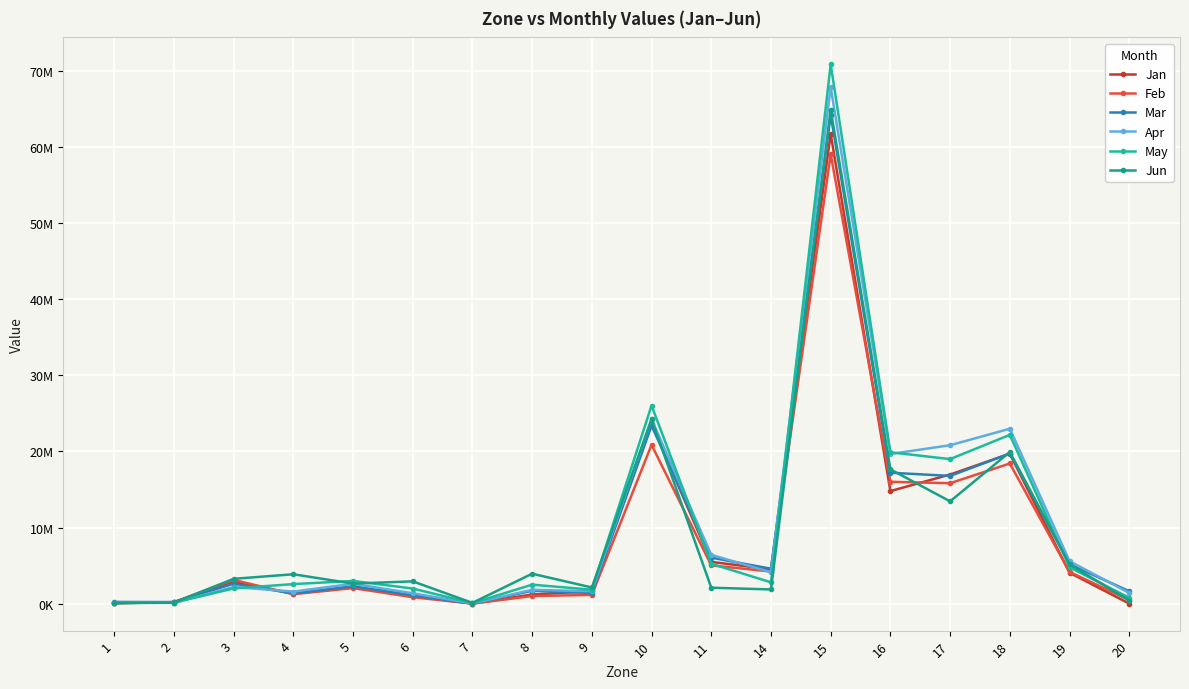

Does the chart have visible grid lines?

Yes